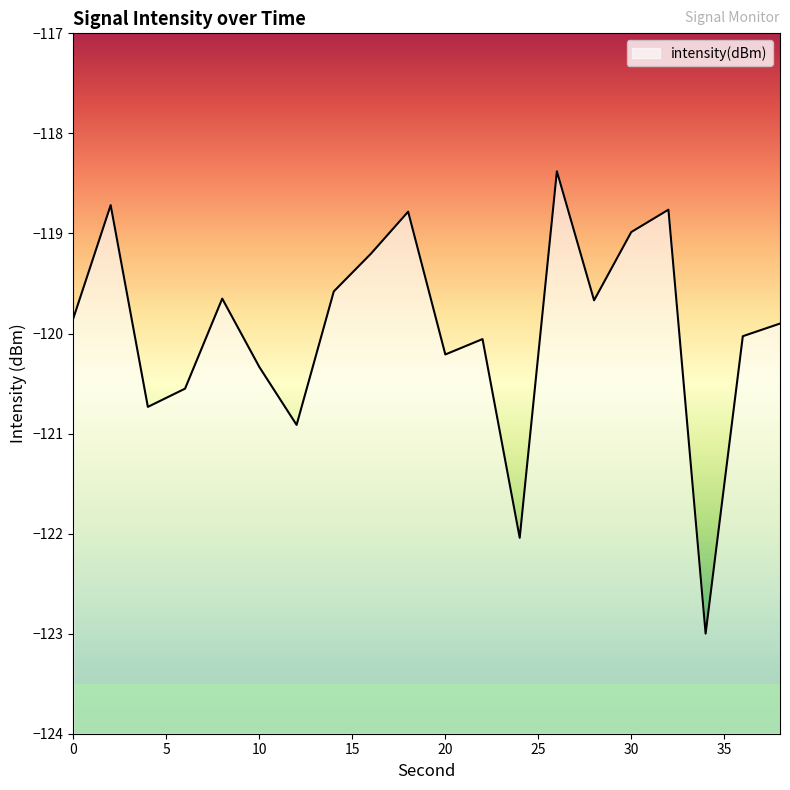

Which has a higher value, 4 or 24?

4